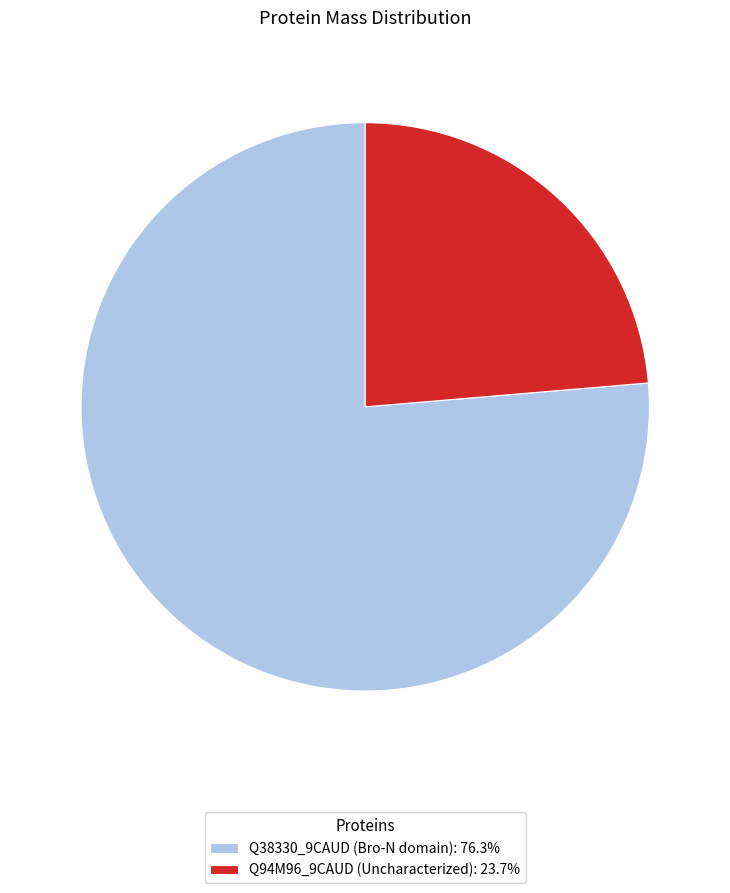

How many slices are in this pie chart?

2